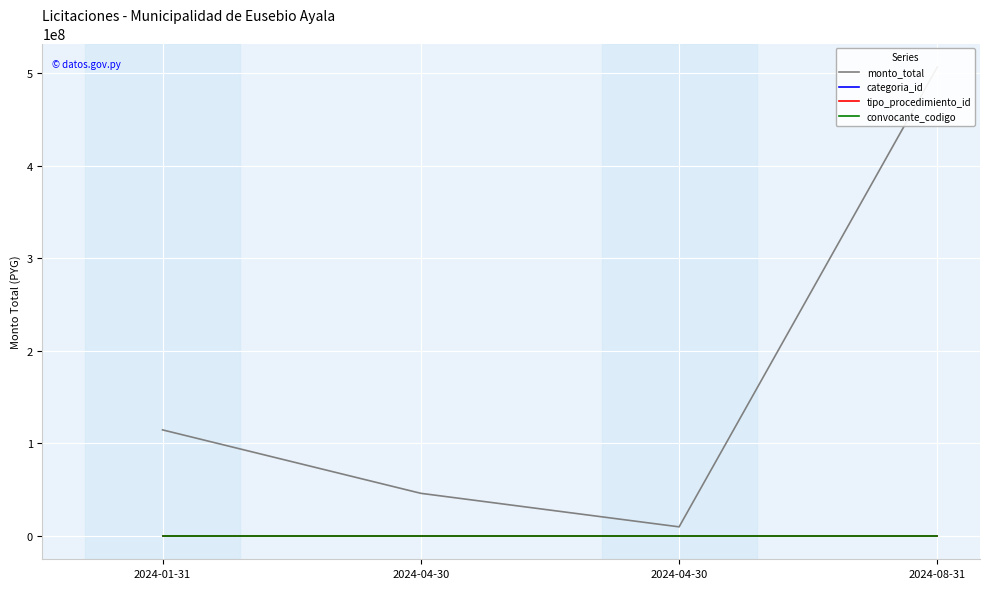

Reading left to right, list all the values displayed in this chart.

monto_total: 114512751	45950000	9704867	506770673
categoria_id: 37	0	0	0
tipo_procedimiento_id: 1	108	108	108
convocante_codigo: 272	272	272	272